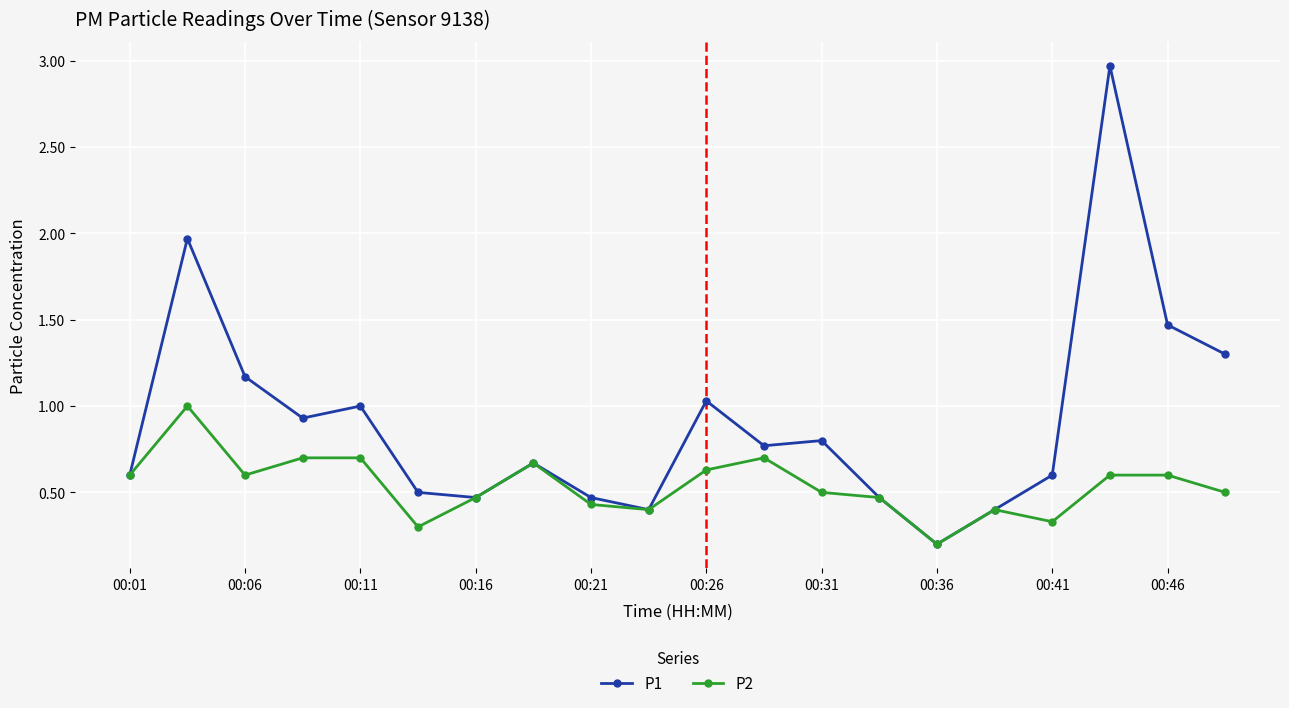

Reading left to right, extract all data points from this chart.

P1: 0.6	2.0	1.2	0.9	1.0	0.5	0.5	0.7	0.5	0.4	1.0	0.8	0.8	0.5	0.2	0.4	0.6	3.0	1.5	1.3
P2: 0.6	1.0	0.6	0.7	0.7	0.3	0.5	0.7	0.4	0.4	0.6	0.7	0.5	0.5	0.2	0.4	0.3	0.6	0.6	0.5